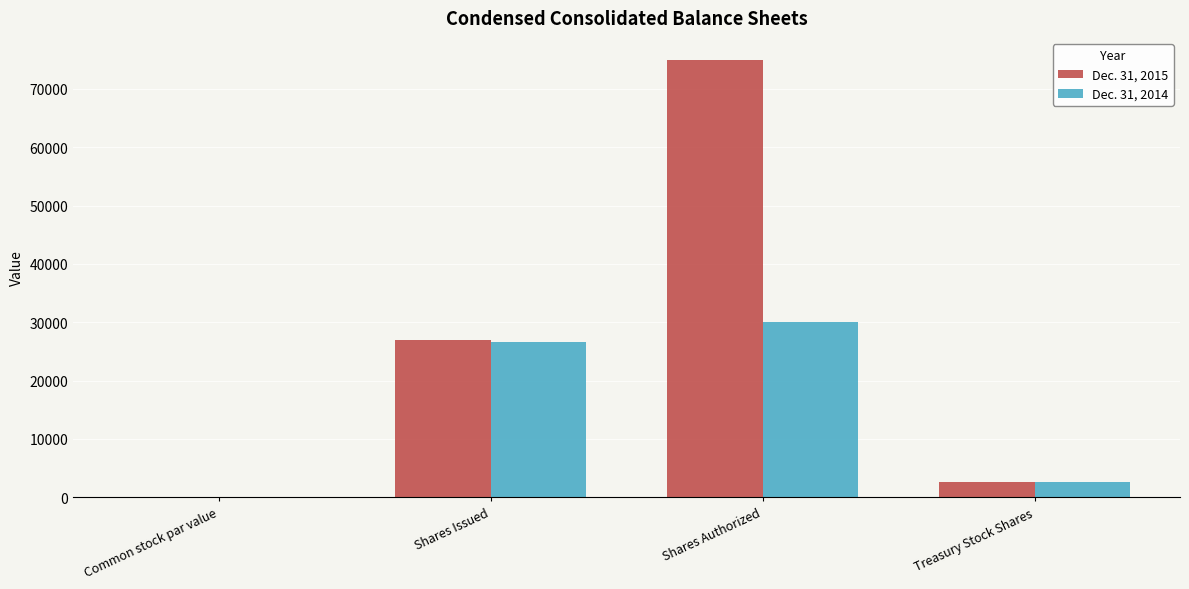

What is the maximum value shown in the chart?

75000.0